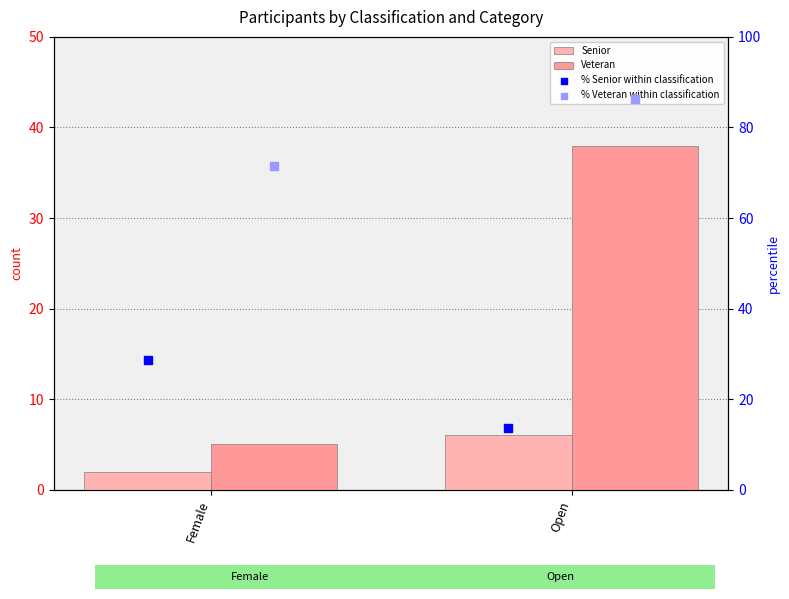

Which series has the largest total across all categories?

% Veteran within classification